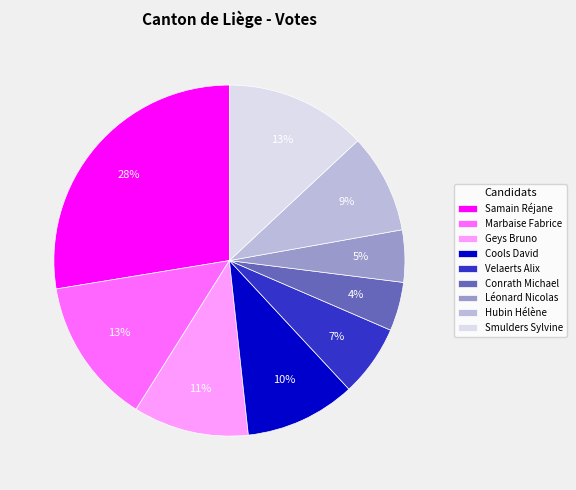

What is the largest slice in the pie chart?

Samain Réjane